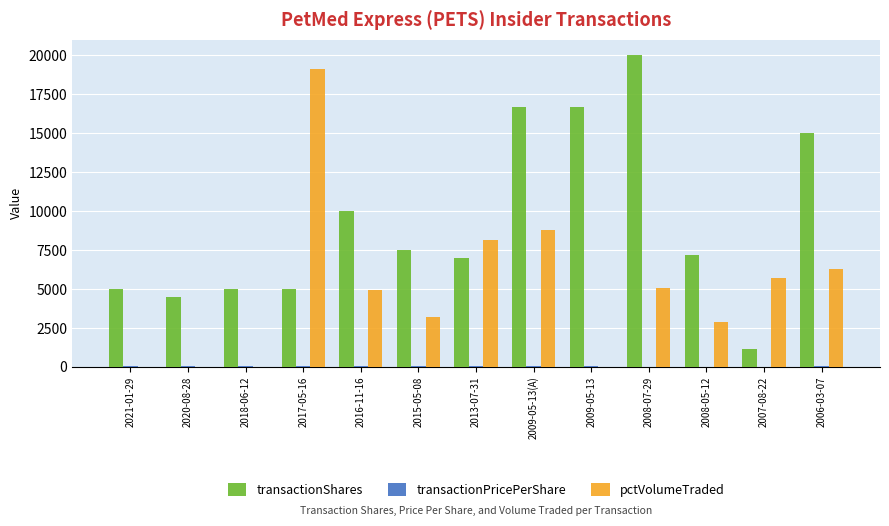

Is the value of transactionShares at 2016-11-16 greater than the value of pctVolumeTraded at 2016-11-16?

Yes